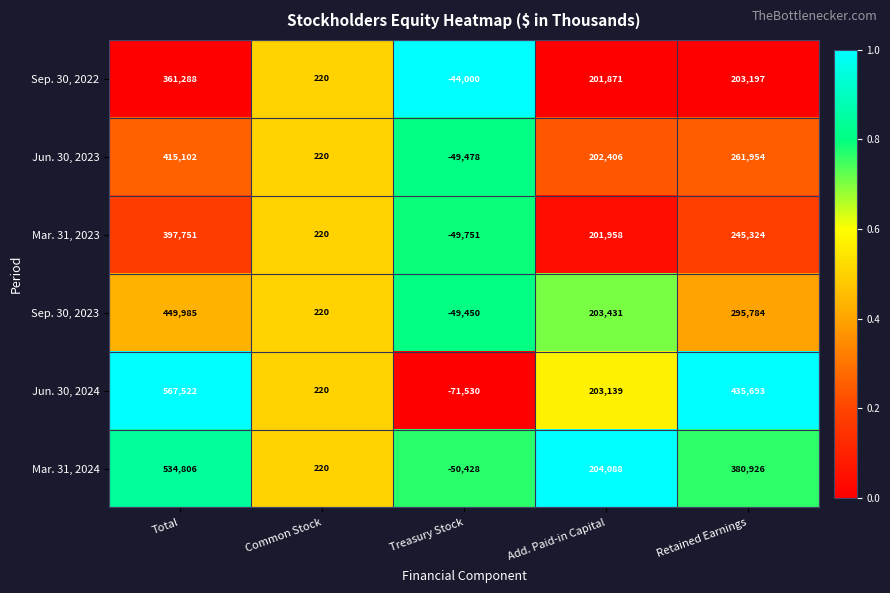

At which label is Sep. 30, 2022 closest to 158644?

Add. Paid-in Capital